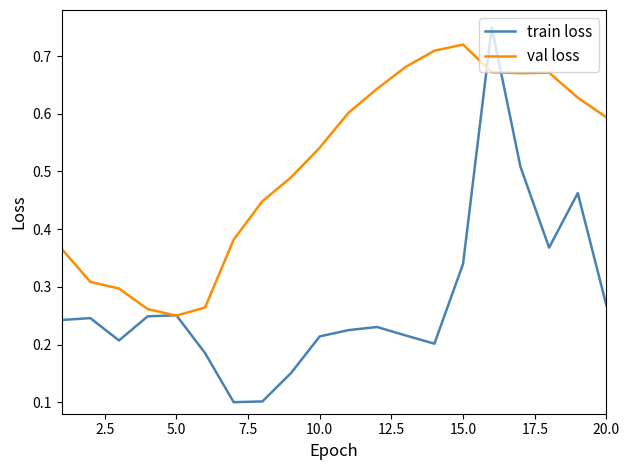

Rank the series by their average value, from highest to lowest.

val loss, train loss